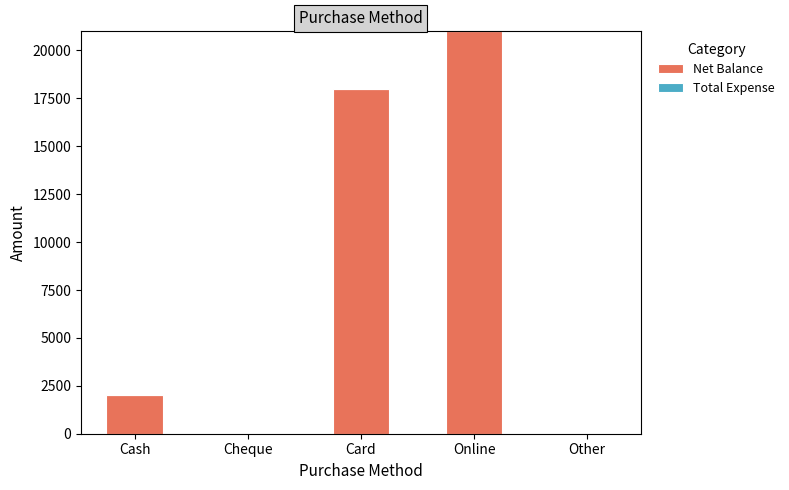

Count the number of categories in the chart.

5